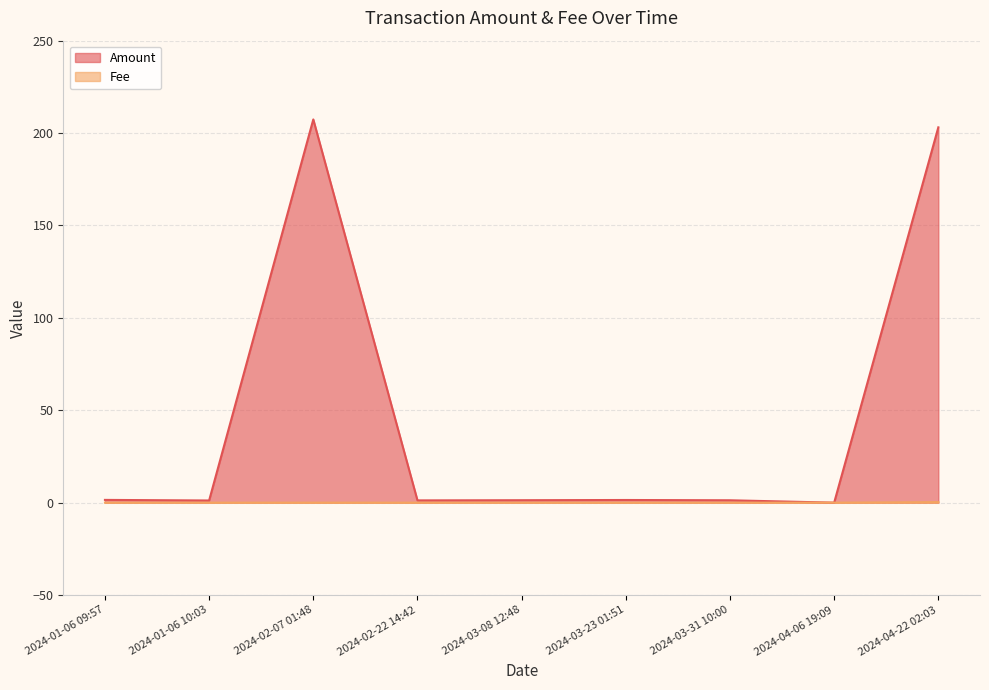

Between 2024-01-06 09:57 and 2024-03-31 10:00, which is larger?

2024-01-06 09:57